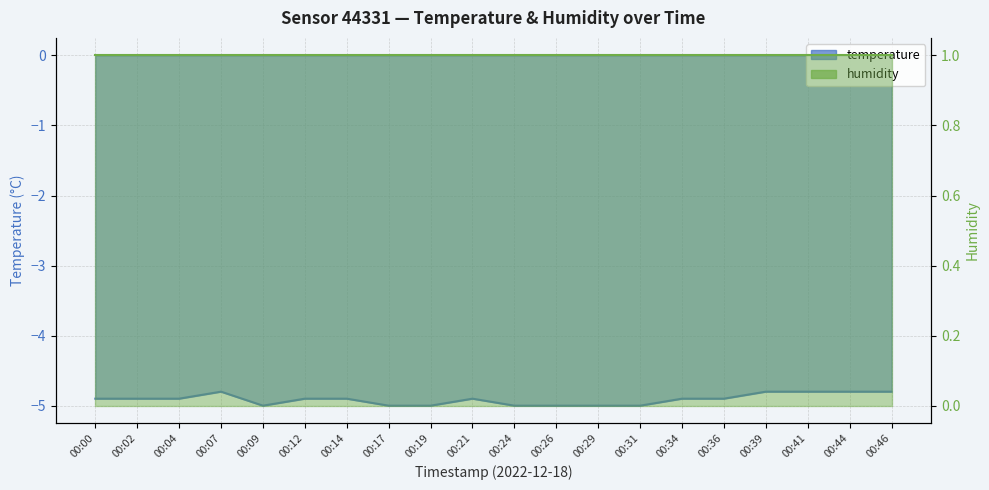

True or false: there are more than 2 points higher than both neighbors.

False